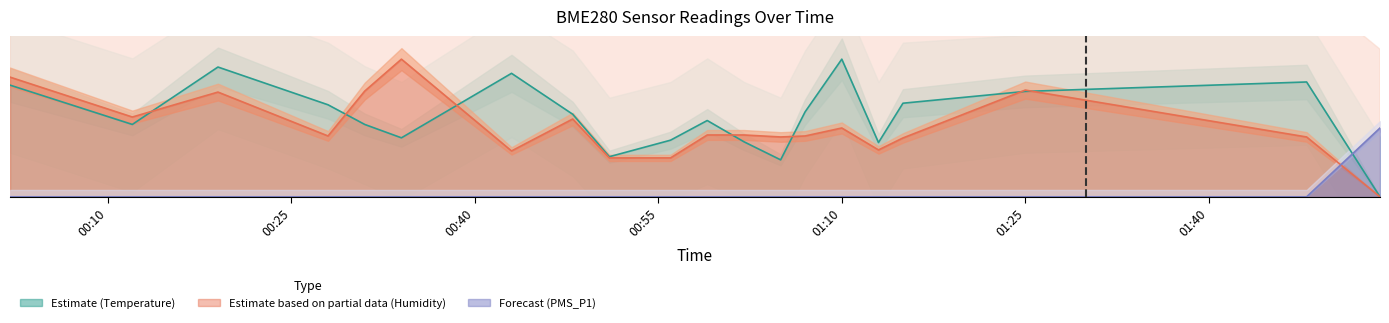

How many times do BME280_temperature and BME280_humidity cross each other?

7